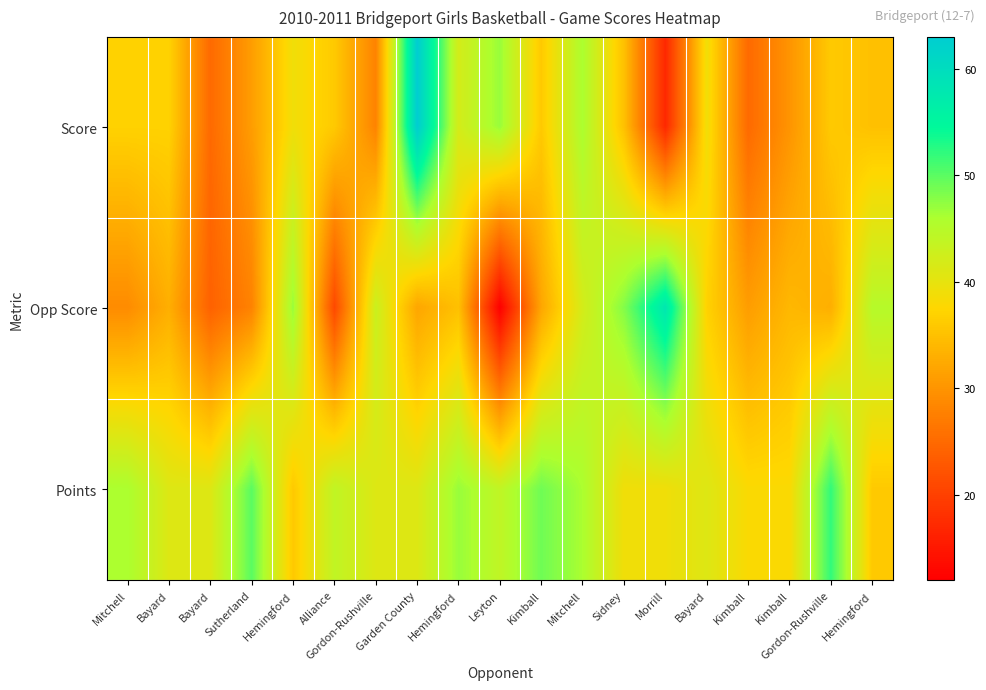

Reading left to right, list all the values displayed in this chart.

Score: Mitchell=37	Bayard=37	Bayard=25	Sutherland=31	Hemingford=39	Alliance=36	Gordon-Rushville=28	Garden County=63	Hemingford=42	Leyton=47	Kimball=36	Mitchell=46	Sidney=35	Morrill=17	Bayard=39	Kimball=25	Kimball=30	Gordon-Rushville=36	Hemingford=35
Opp Score: Mitchell=29	Bayard=33	Bayard=24	Sutherland=28	Hemingford=47	Alliance=21	Gordon-Rushville=43	Garden County=32	Hemingford=35	Leyton=12	Kimball=32	Mitchell=42	Sidney=48	Morrill=58	Bayard=37	Kimball=31	Kimball=34	Gordon-Rushville=33	Hemingford=45
Points: Mitchell=46	Bayard=41	Bayard=41	Sutherland=50	Hemingford=36	Alliance=44	Gordon-Rushville=41	Garden County=41	Hemingford=47	Leyton=44	Kimball=49	Mitchell=46	Sidney=39	Morrill=39	Bayard=41	Kimball=38	Kimball=38	Gordon-Rushville=52	Hemingford=36